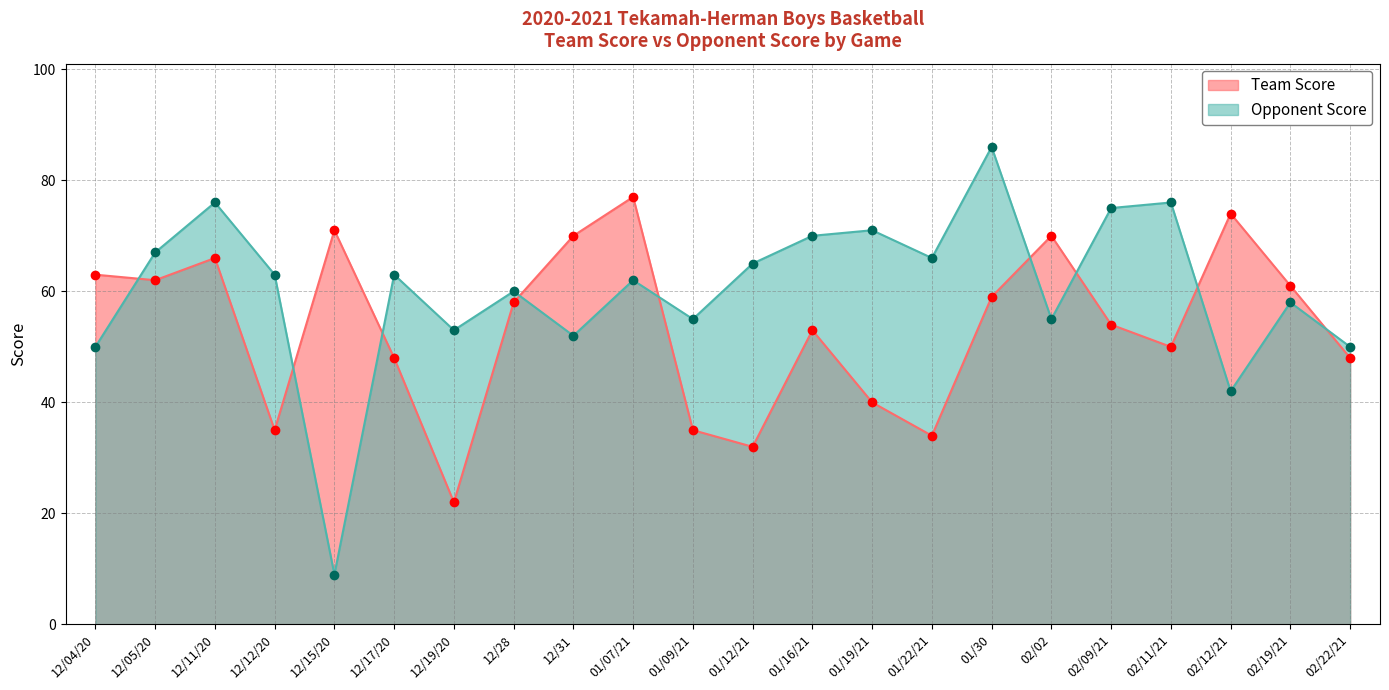

How many values in the Team Score series exceed 58?

10